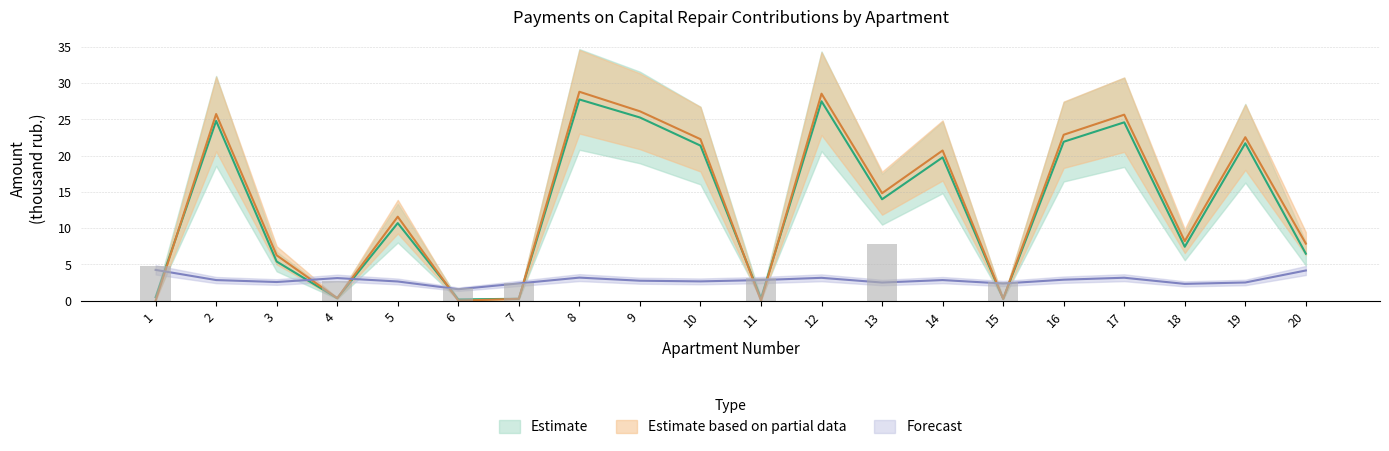

How many groups of bars are there?

20